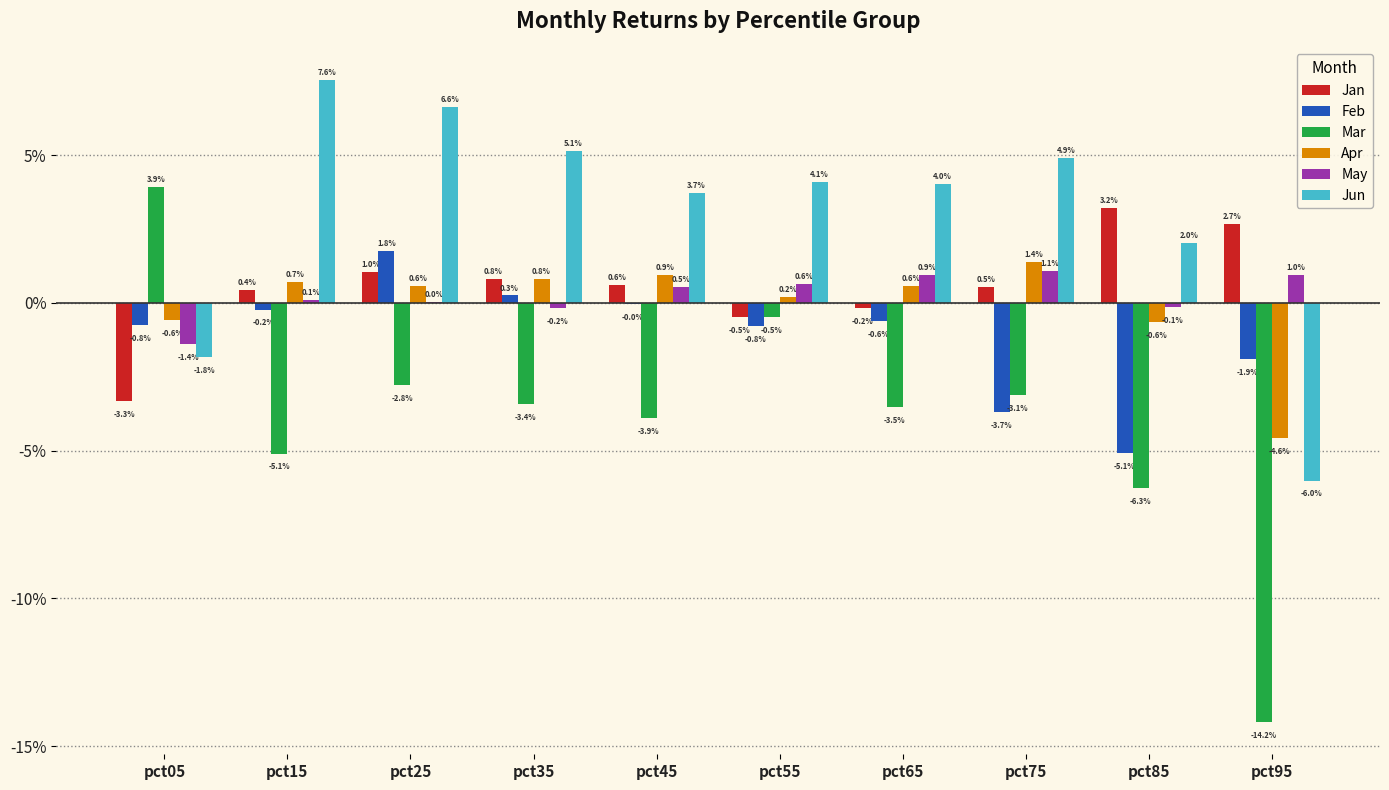

What are all the series names shown in the legend?

Jan, Feb, Mar, Apr, May, Jun